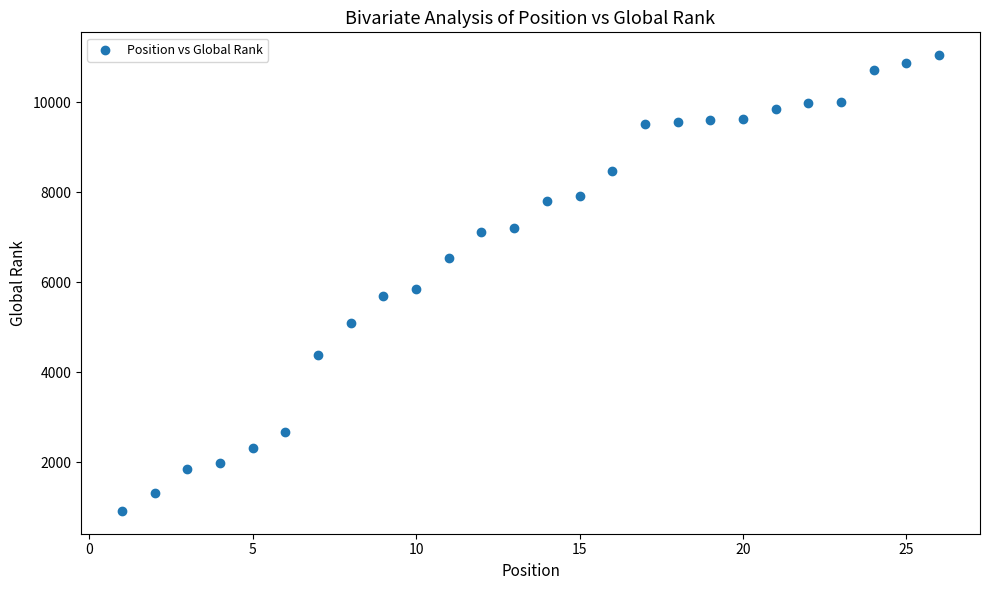

What Y value in the scatter plot is closest to 5985?

5850